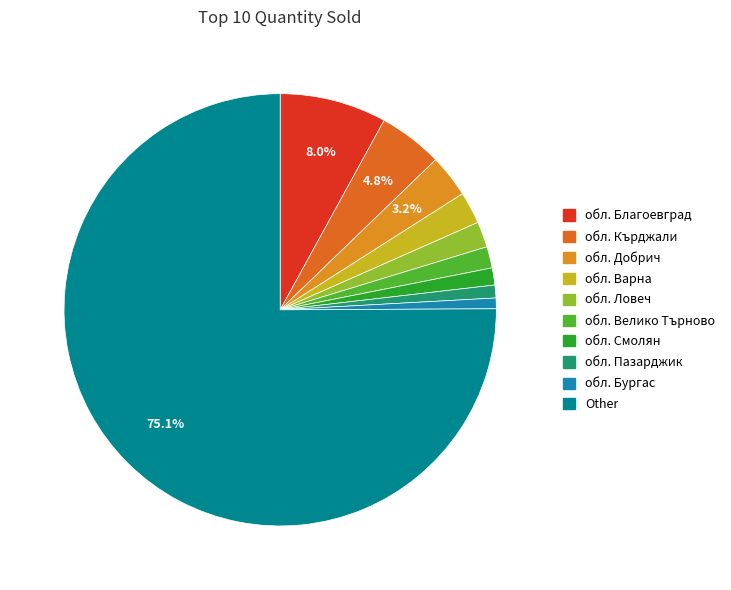

Count the number of slices in the pie.

10